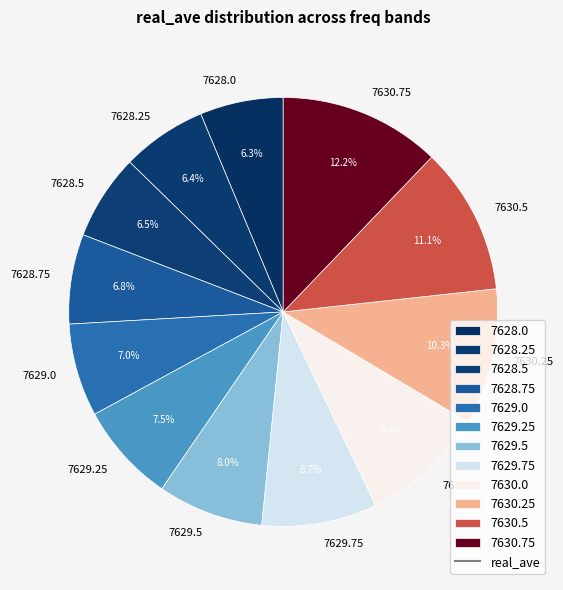

To the nearest percent, what is the difference between the largest and smallest slice percentages?

6%